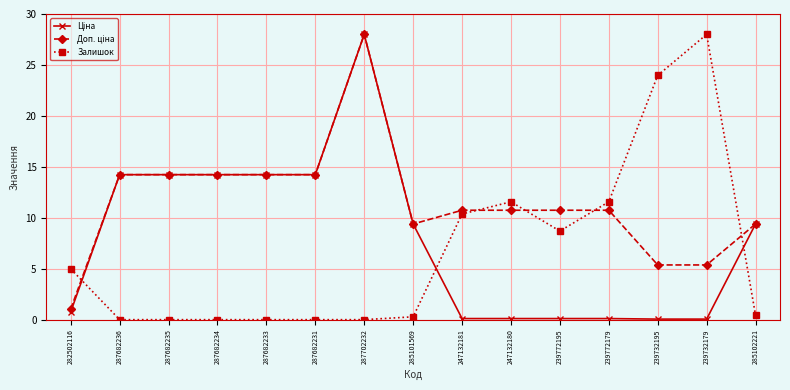

Which series changed the most between 239772179 and 239732195?

Залишок